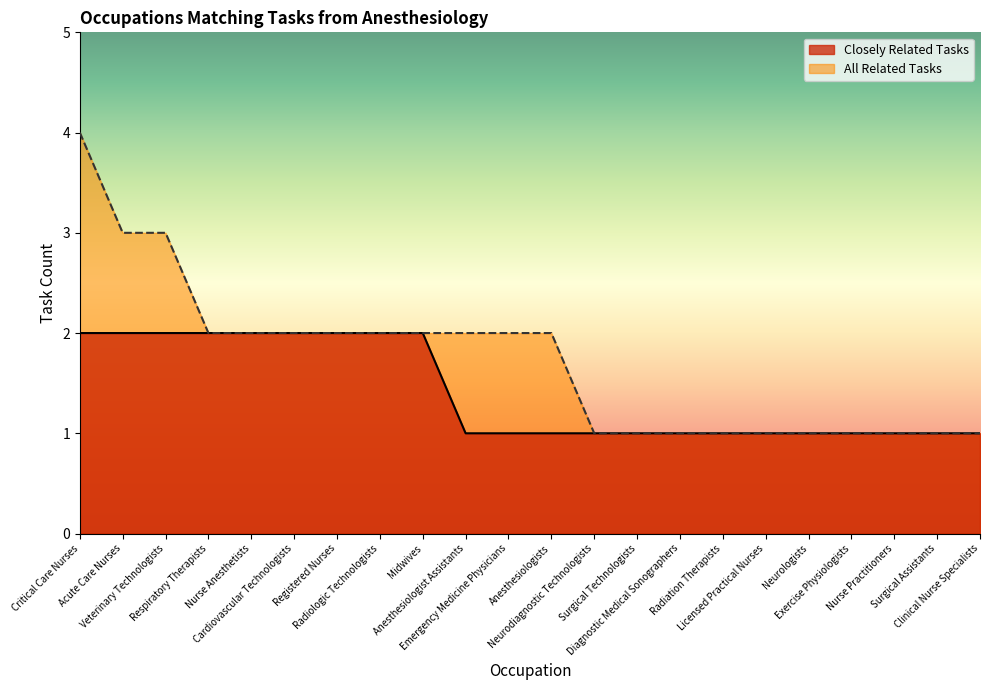

At Radiologic Technologists, list the series in order from largest to smallest.

Closely Related Tasks, All Related Tasks